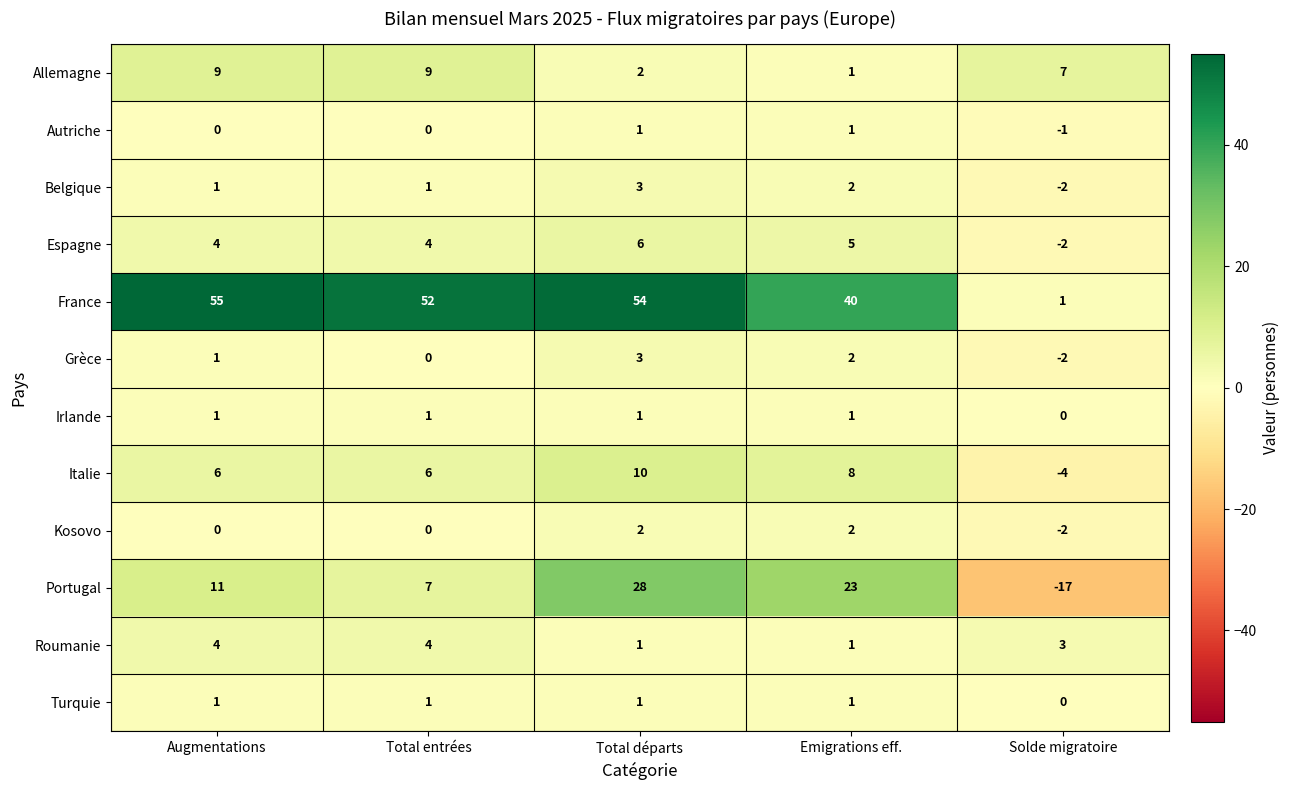

Which series has the largest range (max minus min)?

France